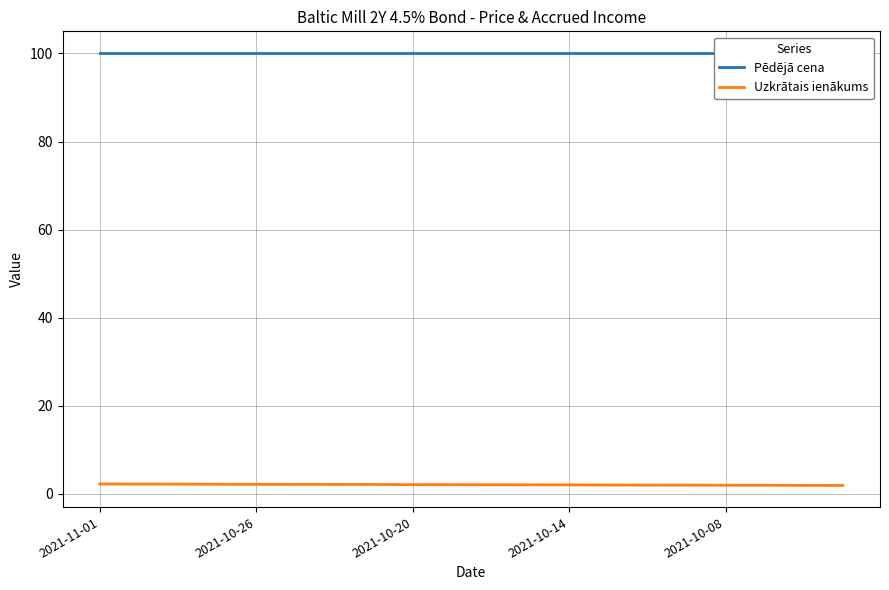

At which label does Uzkrātais ienākums first exceed 2?

2021-11-01